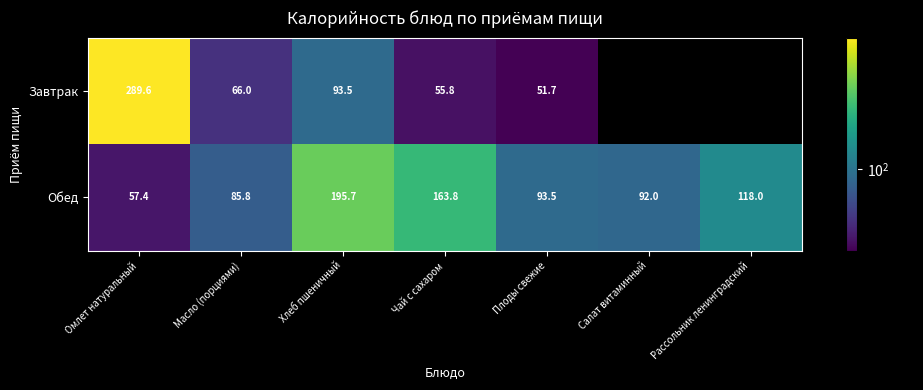

How many data points in Обед are above 93?

4